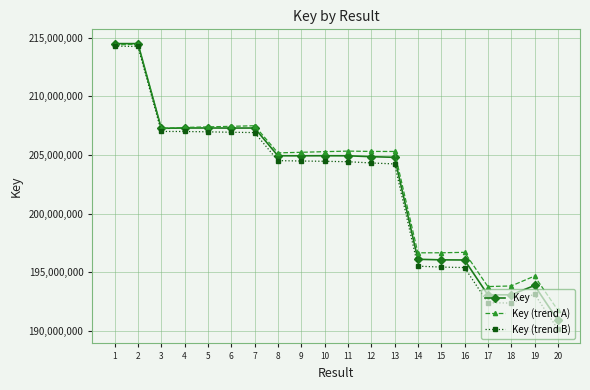

True or false: Key has a value of 193085126.0 at 18.

True